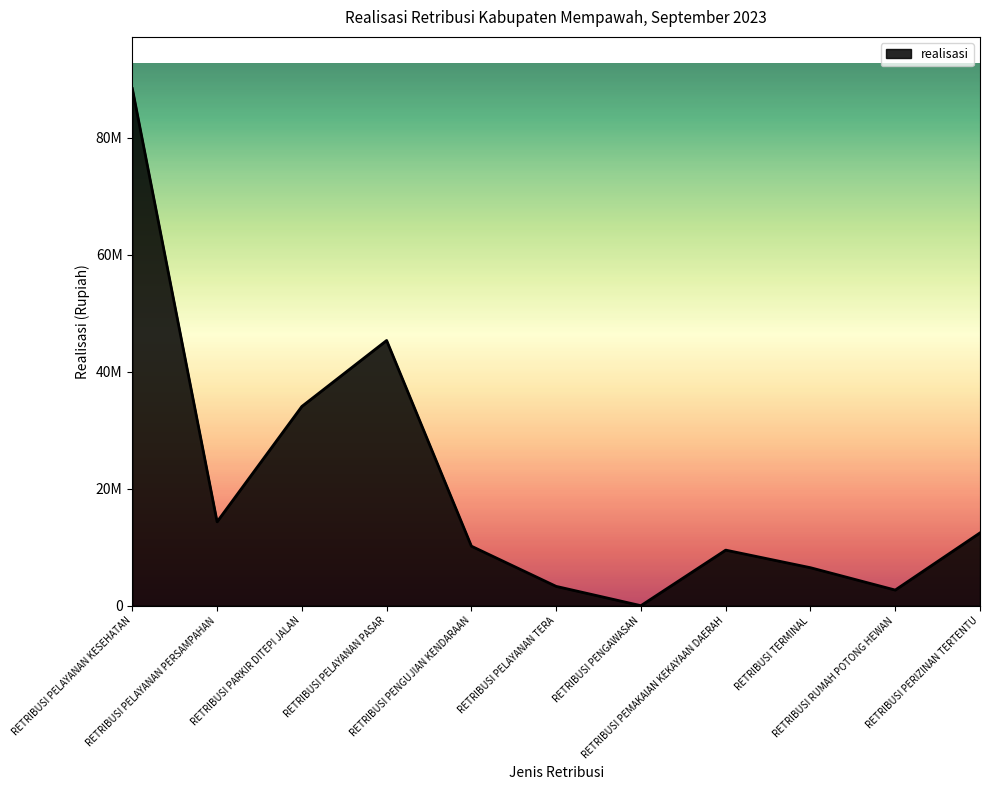

Rank the categories by value from lowest to highest.

RETRIBUSI PENGAWASAN, RETRIBUSI RUMAH POTONG HEWAN, RETRIBUSI PELAYANAN TERA, RETRIBUSI TERMINAL, RETRIBUSI PEMAKAIAN KEKAYAAN DAERAH, RETRIBUSI PENGUJIAN KENDARAAN, RETRIBUSI PERIZINAN TERTENTU, RETRIBUSI PELAYANAN PERSAMPAHAN, RETRIBUSI PARKIR DITEPI JALAN, RETRIBUSI PELAYANAN PASAR, RETRIBUSI PELAYANAN KESEHATAN